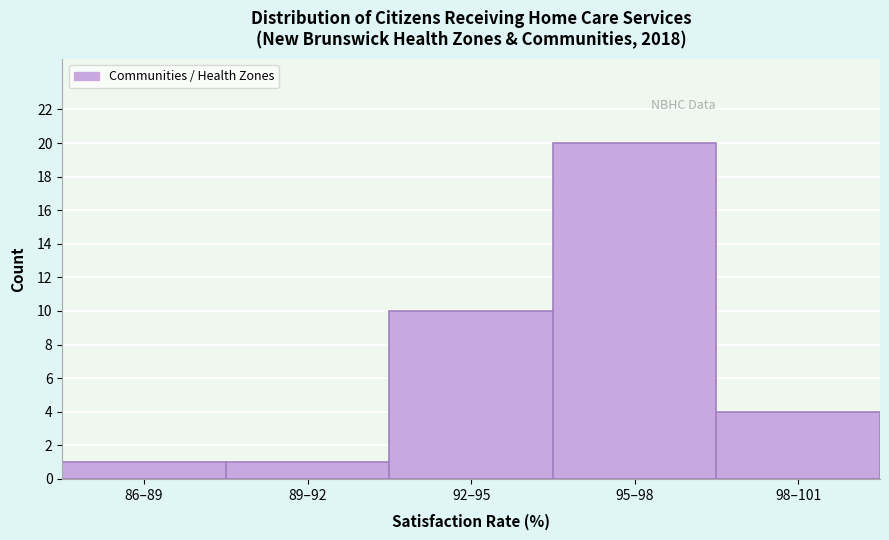

Reading left to right, extract all data points from this chart.

86–89=1	89–92=1	92–95=10	95–98=20	98–101=4